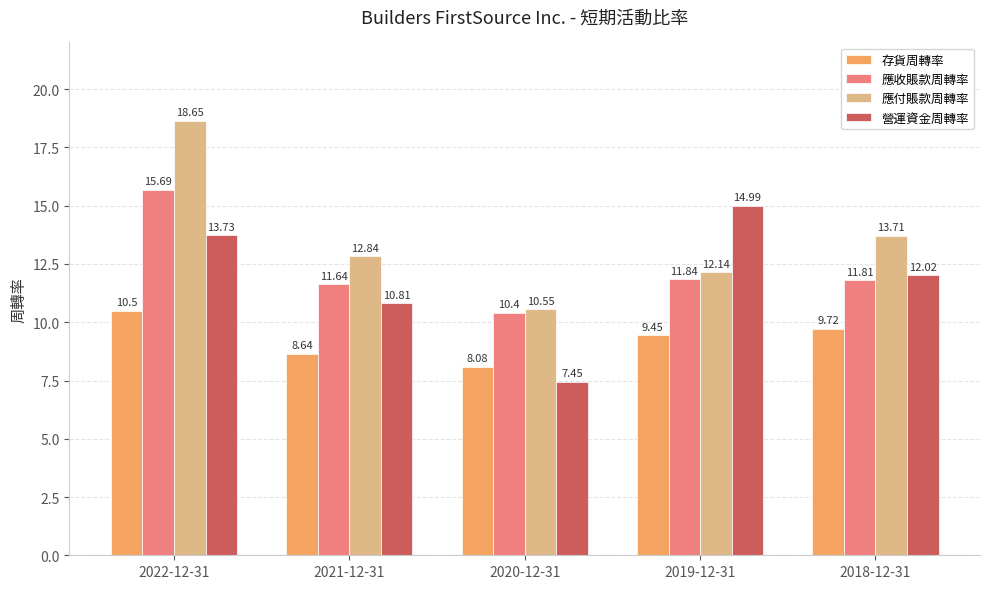

Between 2022-12-31 and 2018-12-31, which series saw the biggest shift?

應付賬款周轉率